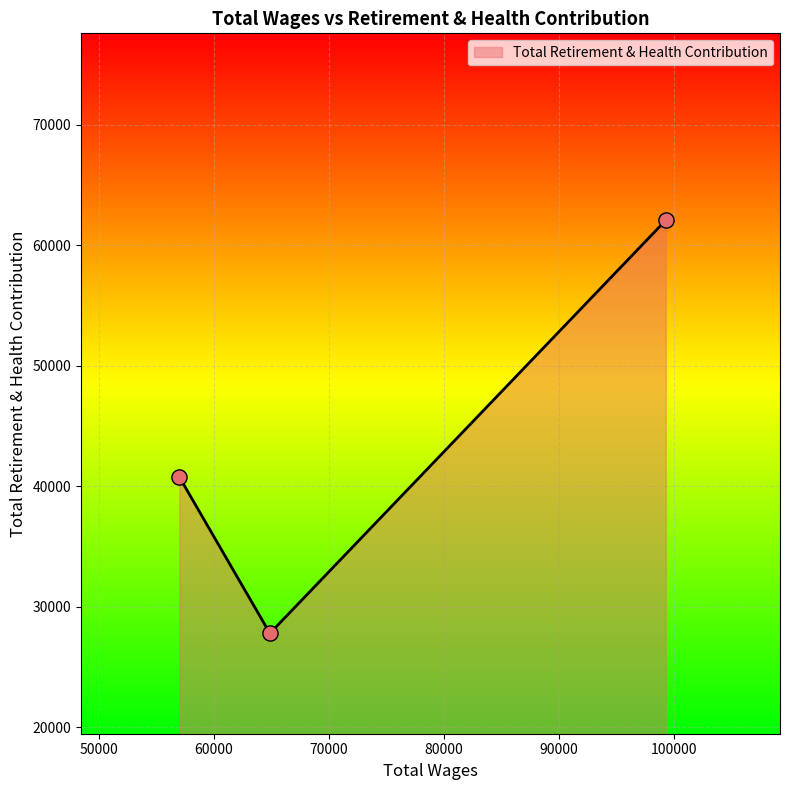

What is the minimum value shown in the chart?

27777